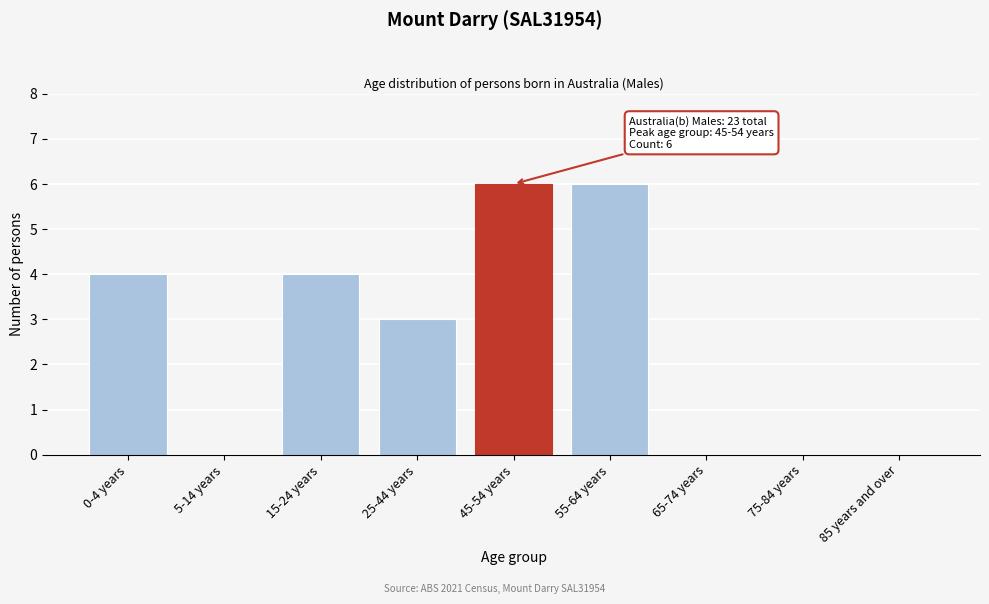

Reading left to right, what are all the values shown in this chart?

0-4 years=4	5-14 years=0	15-24 years=4	25-44 years=3	45-54 years=6	55-64 years=6	65-74 years=0	75-84 years=0	85 years and over=0